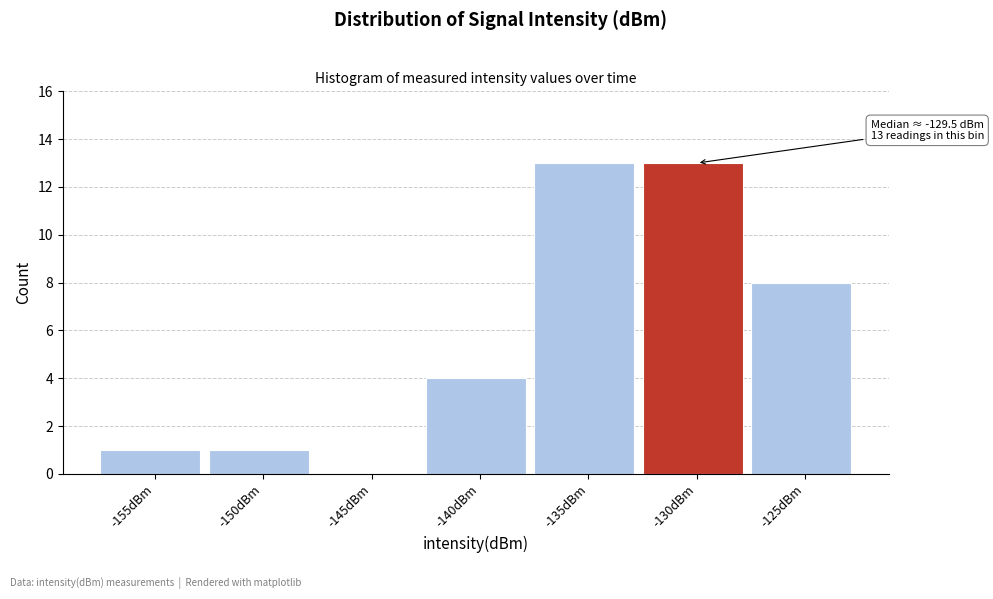

Reading right to left, transcribe all the data shown in this chart.

-125dBm=8	-130dBm=13	-135dBm=13	-140dBm=4	-145dBm=0	-150dBm=1	-155dBm=1